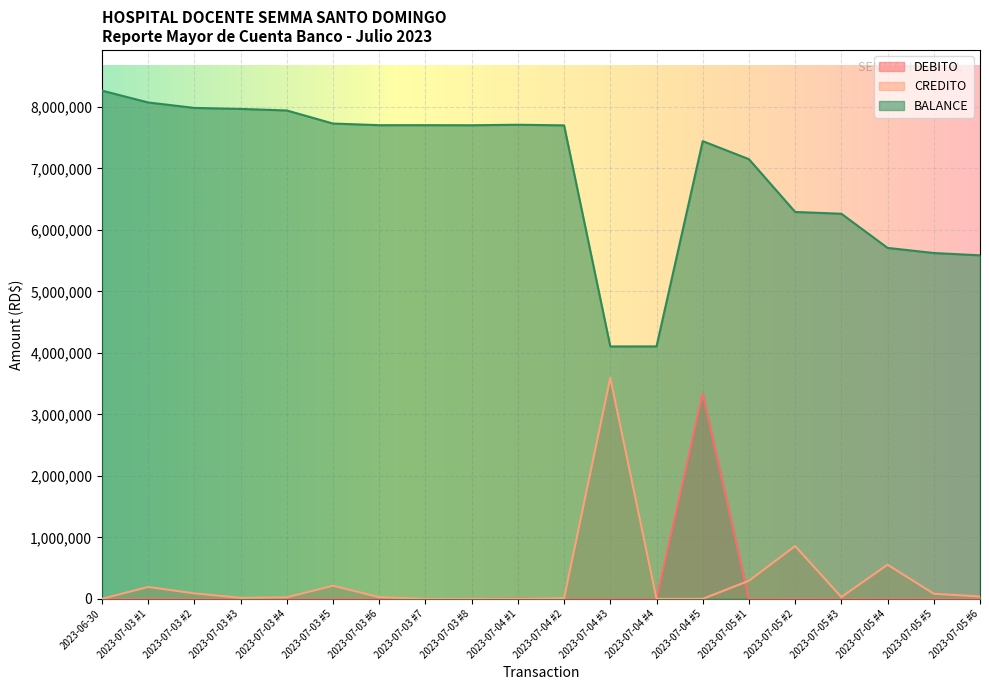

How many lines are shown in the chart?

3